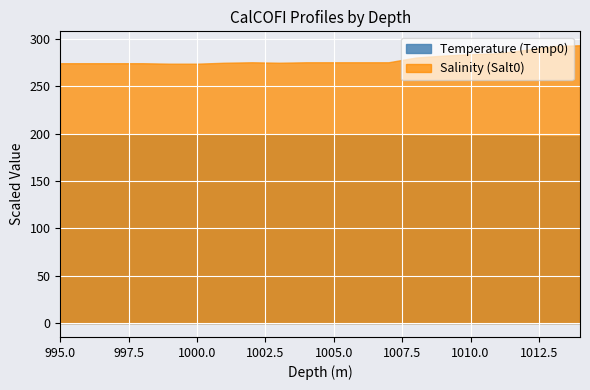

How many interior local valleys does the Salinity (Salt0) series have?

1